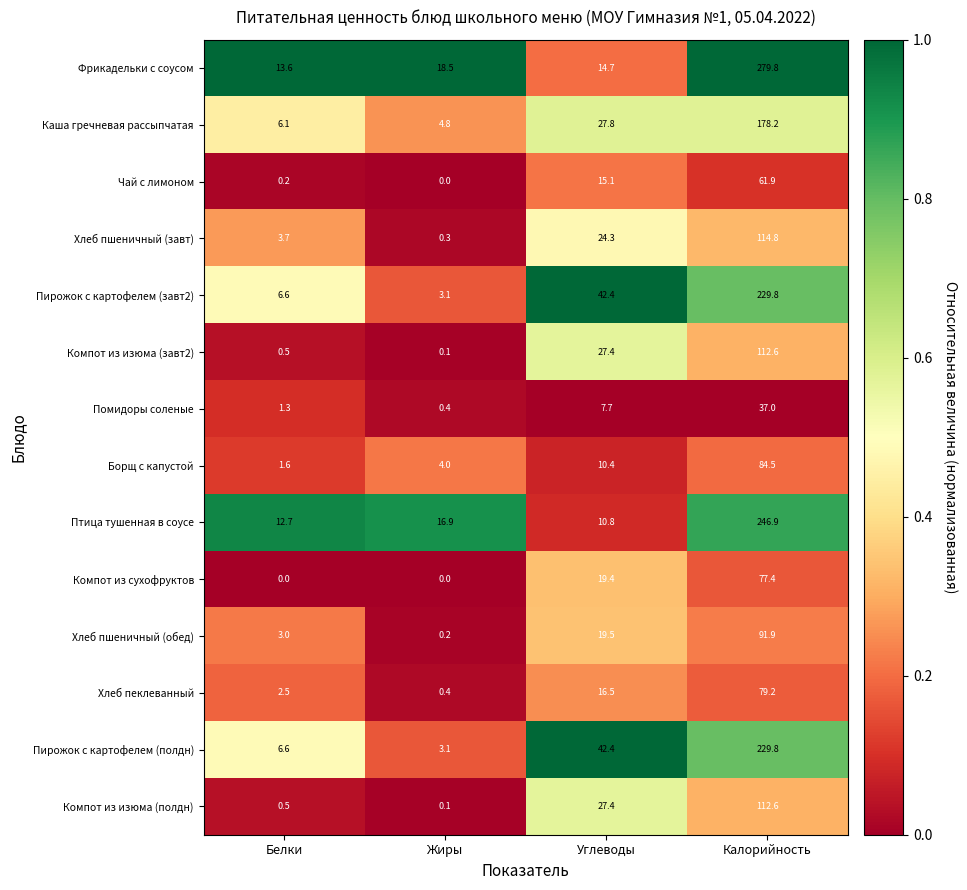

The Хлеб пеклеванный series shows 115.5 at Калорийность. True or false?

False